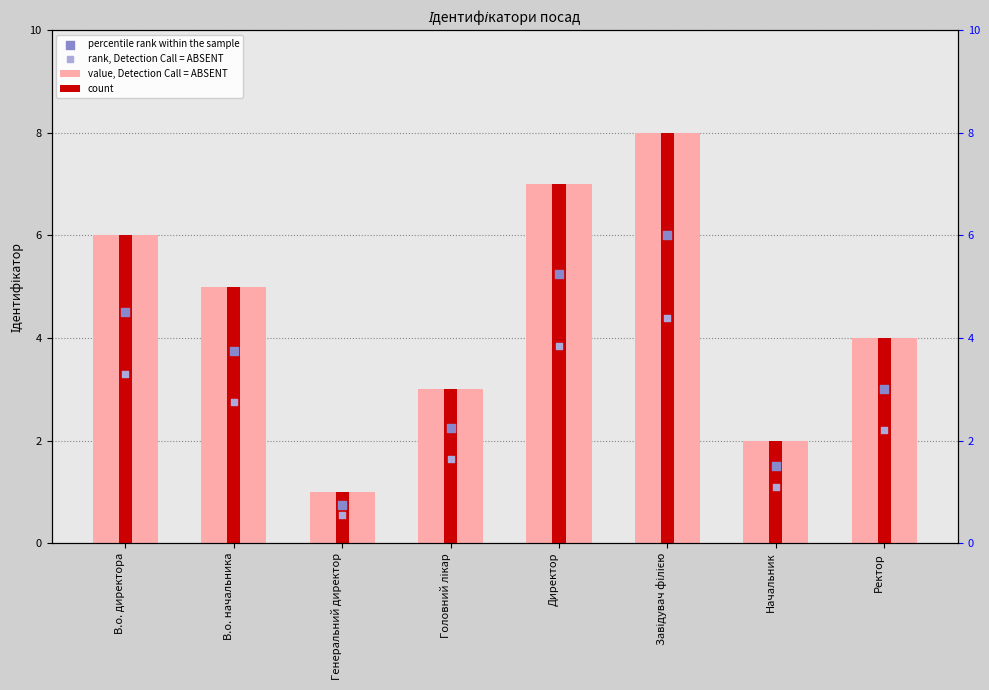

Which series contains the lowest Y value?

rank, Detection Call = ABSENT